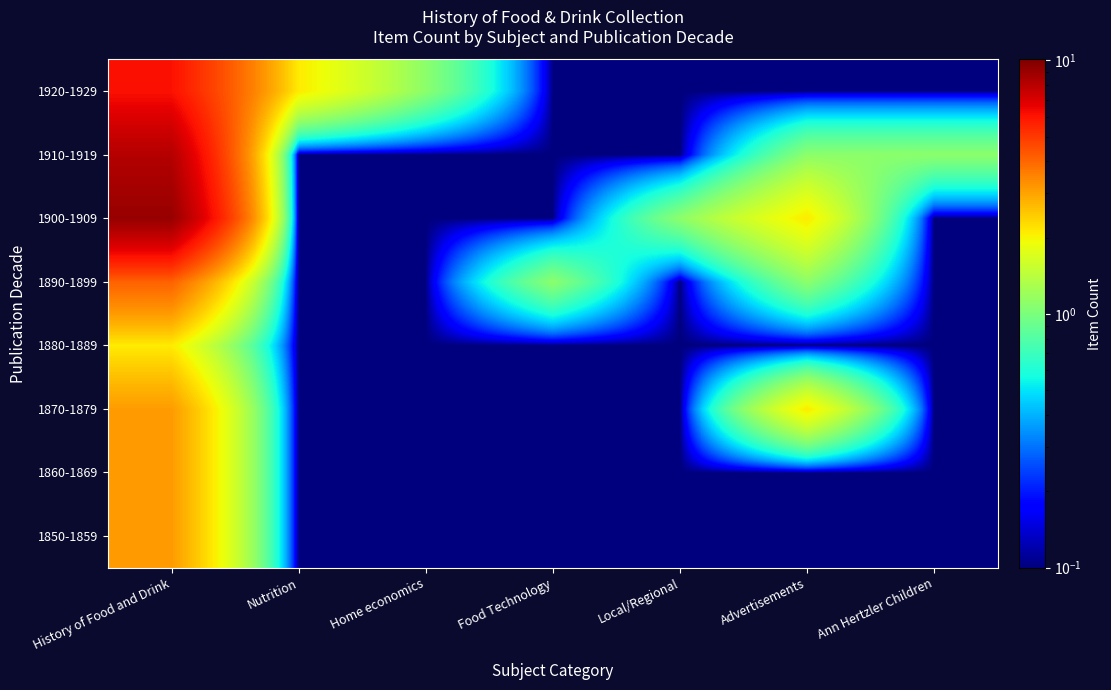

Reading left to right, list all the values displayed in this chart.

1850-1859: History of Food and Drink=3.1	Nutrition=0.1	Home economics=0.1	Food Technology=0.1	Local/Regional=0.1	Advertisements=0.1	Ann Hertzler Children=0.1
1860-1869: History of Food and Drink=3.1	Nutrition=0.1	Home economics=0.1	Food Technology=0.1	Local/Regional=0.1	Advertisements=0.1	Ann Hertzler Children=0.1
1870-1879: History of Food and Drink=3.1	Nutrition=0.1	Home economics=0.1	Food Technology=0.1	Local/Regional=0.1	Advertisements=2.1	Ann Hertzler Children=0.1
1880-1889: History of Food and Drink=2.1	Nutrition=0.1	Home economics=0.1	Food Technology=0.1	Local/Regional=0.1	Advertisements=0.1	Ann Hertzler Children=0.1
1890-1899: History of Food and Drink=4.1	Nutrition=0.1	Home economics=0.1	Food Technology=1.1	Local/Regional=0.1	Advertisements=1.1	Ann Hertzler Children=0.1
1900-1909: History of Food and Drink=9.1	Nutrition=0.1	Home economics=0.1	Food Technology=0.1	Local/Regional=1.1	Advertisements=2.1	Ann Hertzler Children=0.1
1910-1919: History of Food and Drink=8.1	Nutrition=0.1	Home economics=0.1	Food Technology=0.1	Local/Regional=0.1	Advertisements=1.1	Ann Hertzler Children=1.1
1920-1929: History of Food and Drink=6.1	Nutrition=2.1	Home economics=1.1	Food Technology=0.1	Local/Regional=0.1	Advertisements=0.1	Ann Hertzler Children=0.1